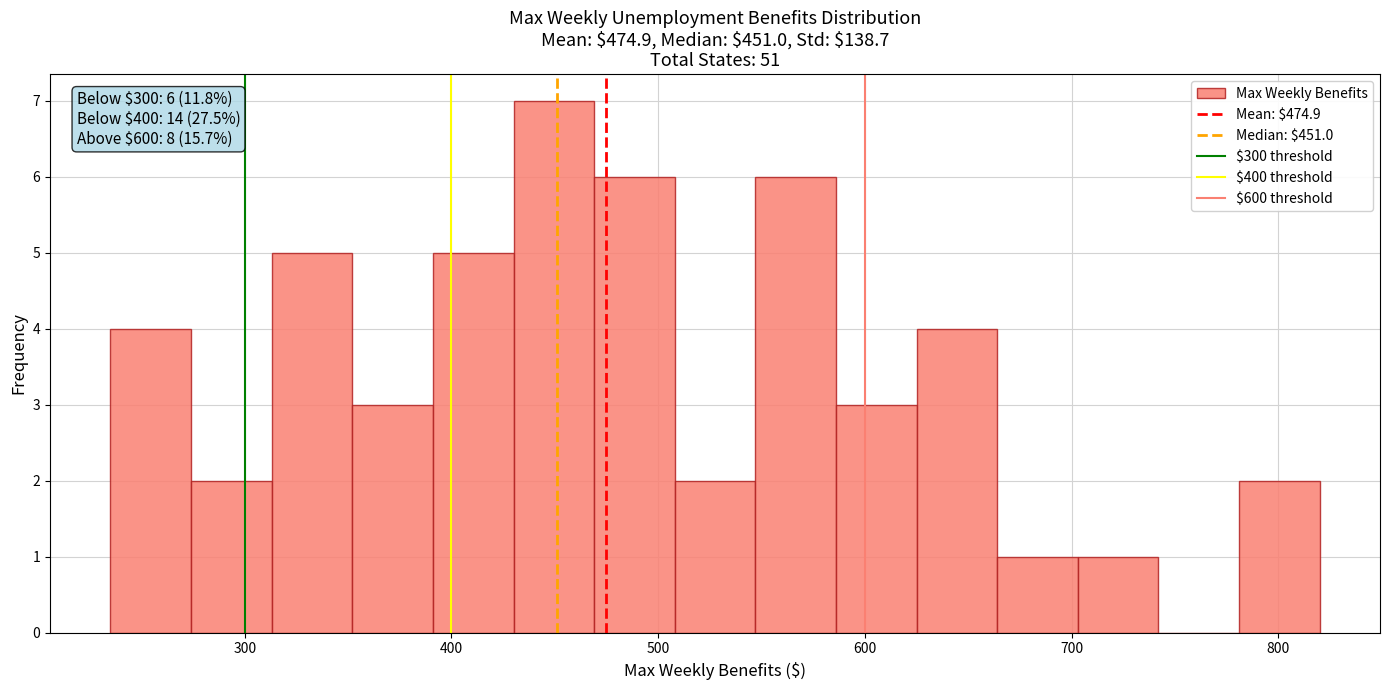

Around what value on the x-axis is the tallest bar? Give the approximate position of its centre, as read against the axis.

450